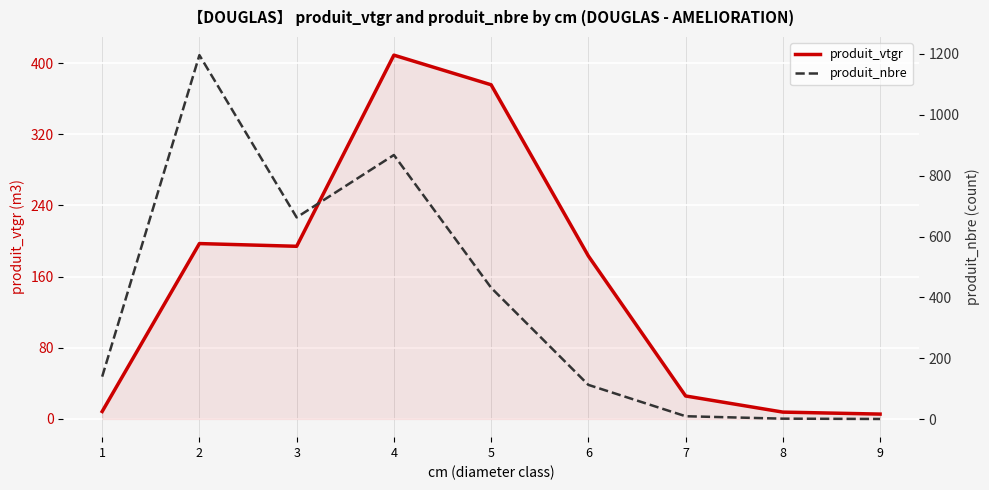

The value of produit_nbre at 8 is 2.0. True or false?

True